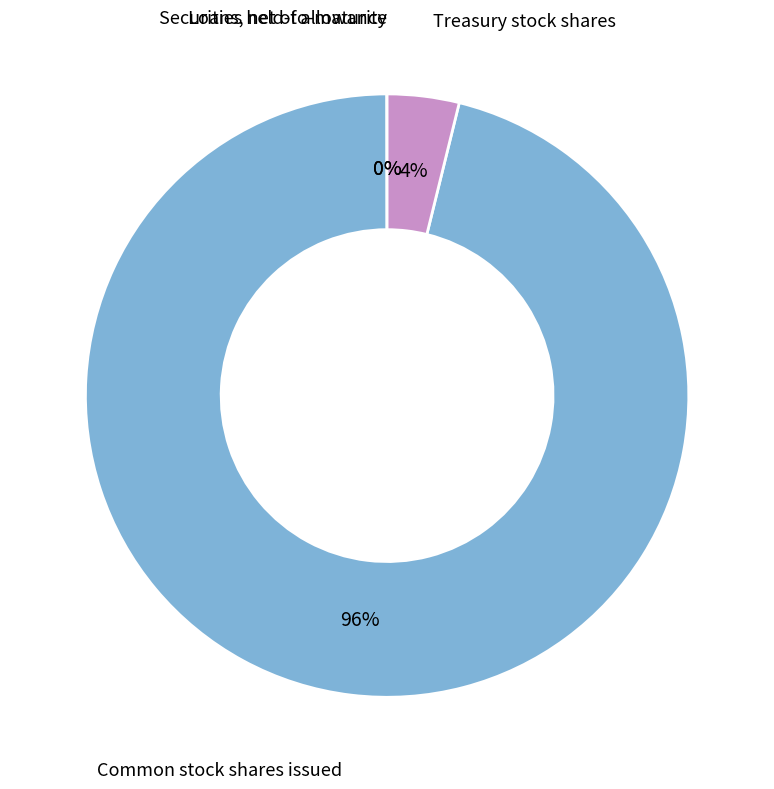

To the nearest percent, what is the average slice percentage?

25%